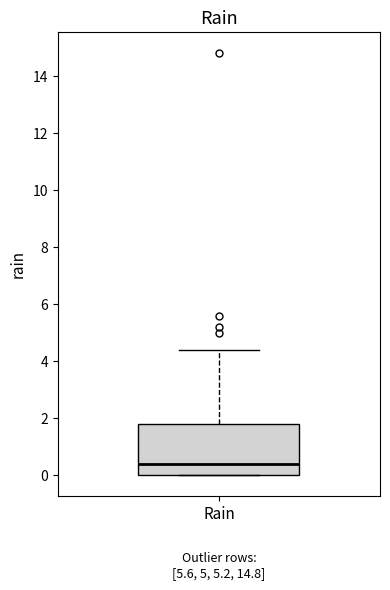

Where does the upper whisker of the box for Rain end on the y-axis? The values are not printed on the chart, so give them approximately, as read against the axis.

4.4